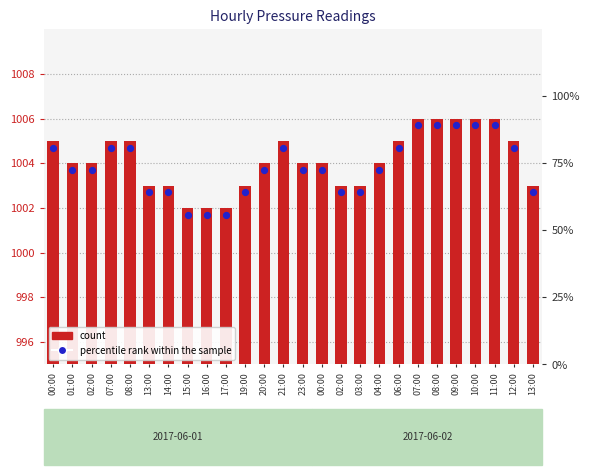

What is the ratio of the value at 20:00 to the value at 13:00?

1.0